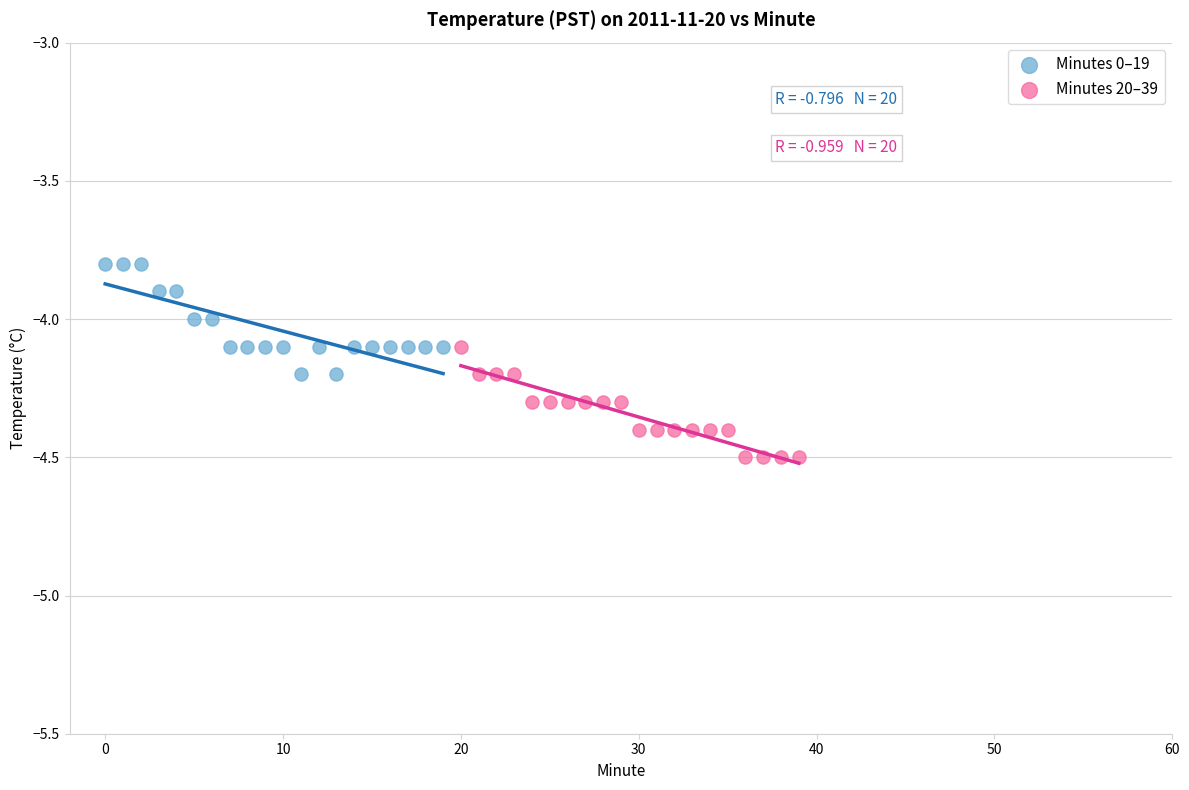

Which series contains the lowest Y value?

Minutes 20–39